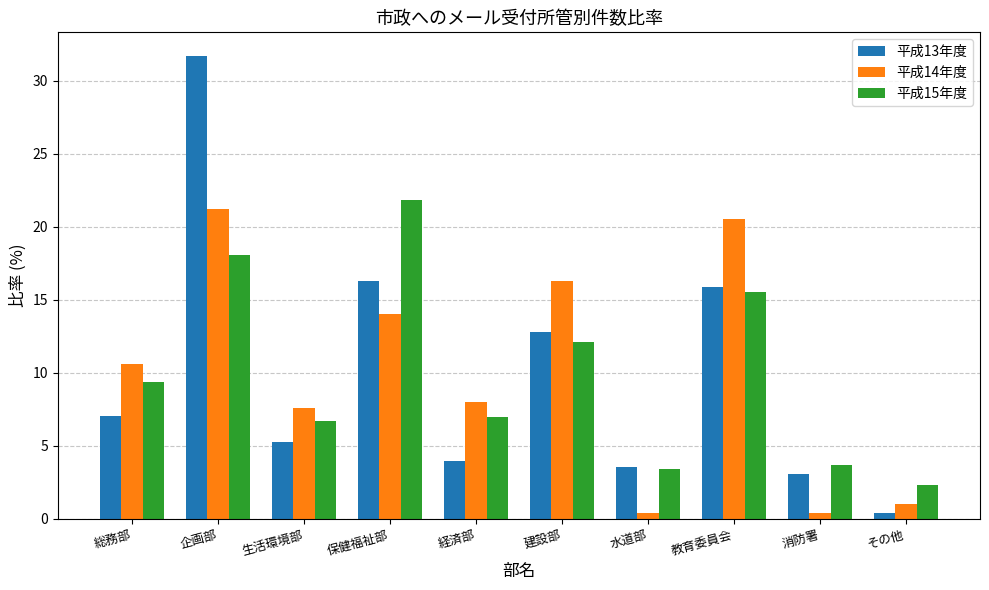

How many data points in 平成14年度 are above 10?

5